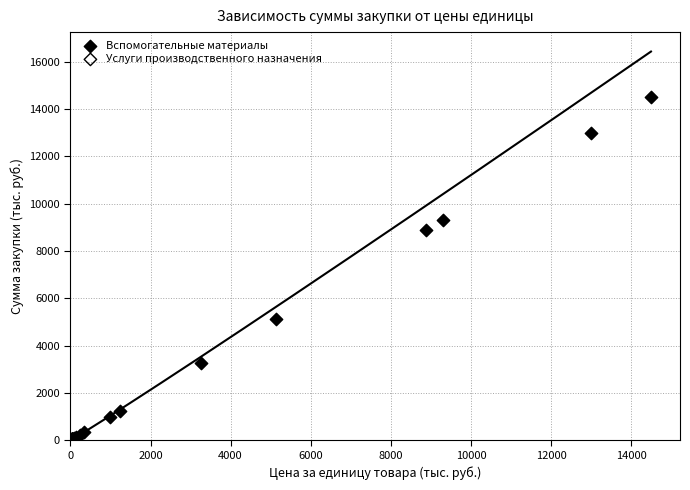

What are all the series names shown in the legend?

Вспомогательные материалы, Услуги производственного назначения